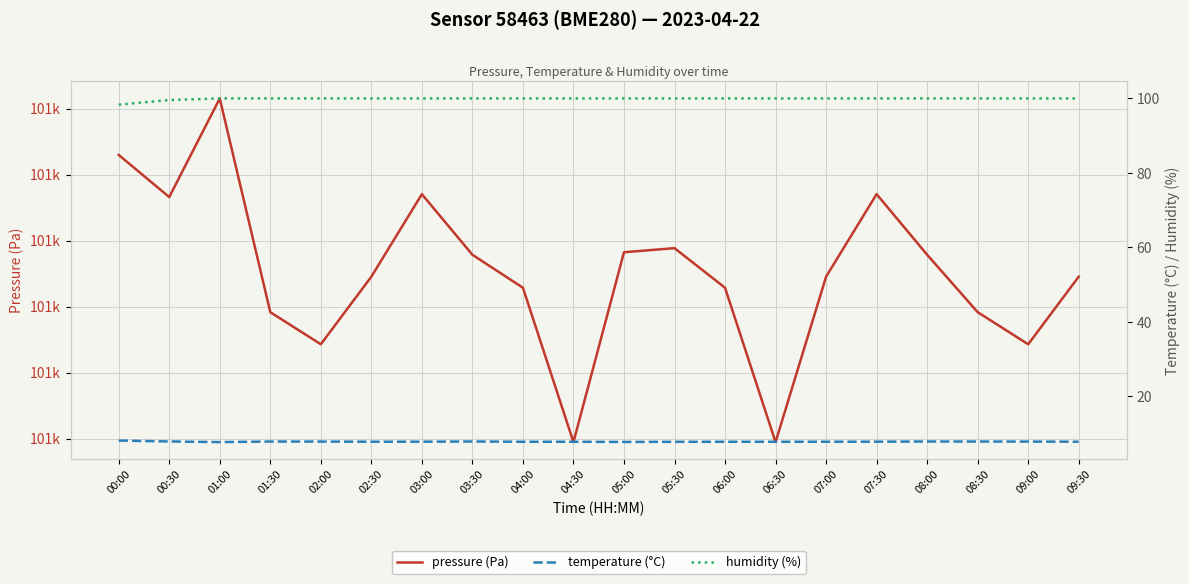

Which series has the largest total across all categories?

pressure (Pa)